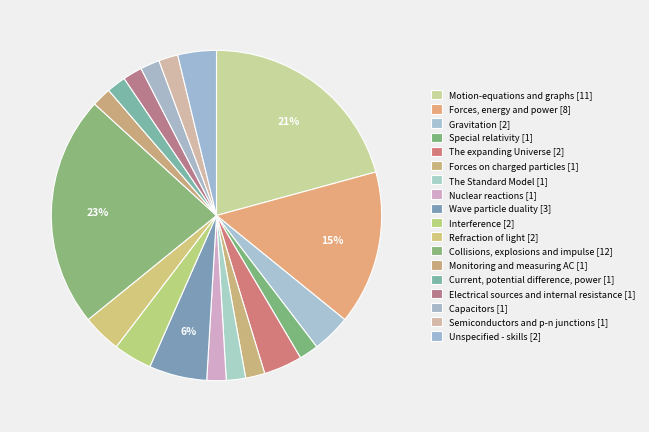

Which category has the smallest portion of the pie?

Special relativity